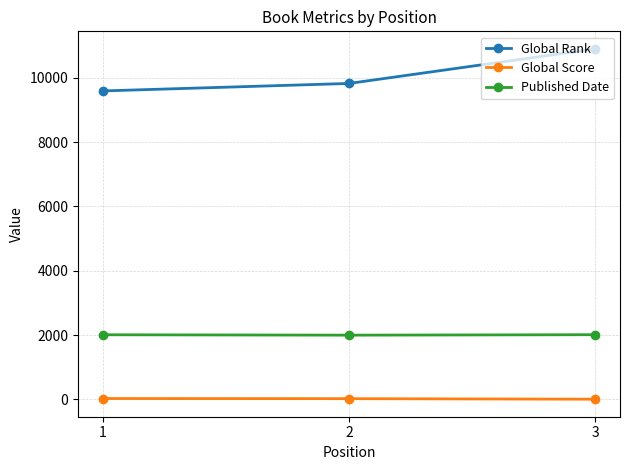

What is the highest value of the Global Rank series?

10901